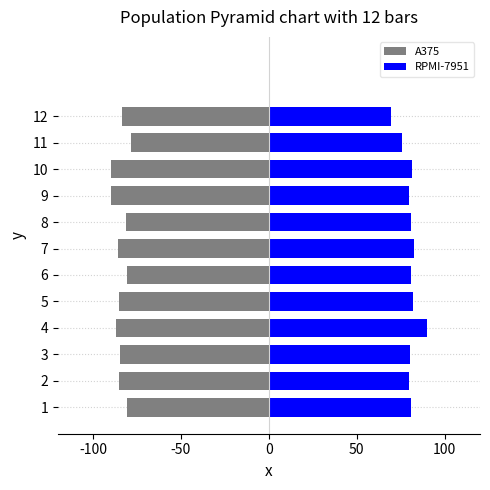

At how many categories does at least one series exceed -20?

12